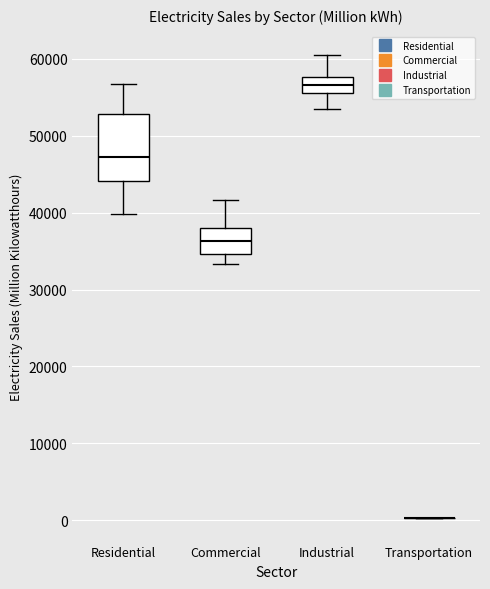

Reading left to right, transcribe this box plot: for each box, give where its median line is, the range the box spans, and where its two whiskers end, as read against the y-axis. The values are not printed on the chart, so give them approximately, as read against the axis.

Residential: median 47000, box 44000 to 53000, whiskers 40000 to 57000
Commercial: median 36000, box 35000 to 38000, whiskers 33000 to 42000
Industrial: median 57000, box 56000 to 58000, whiskers 53000 to 61000
Transportation: box collapsed to a line at 0, whiskers 0 to 0